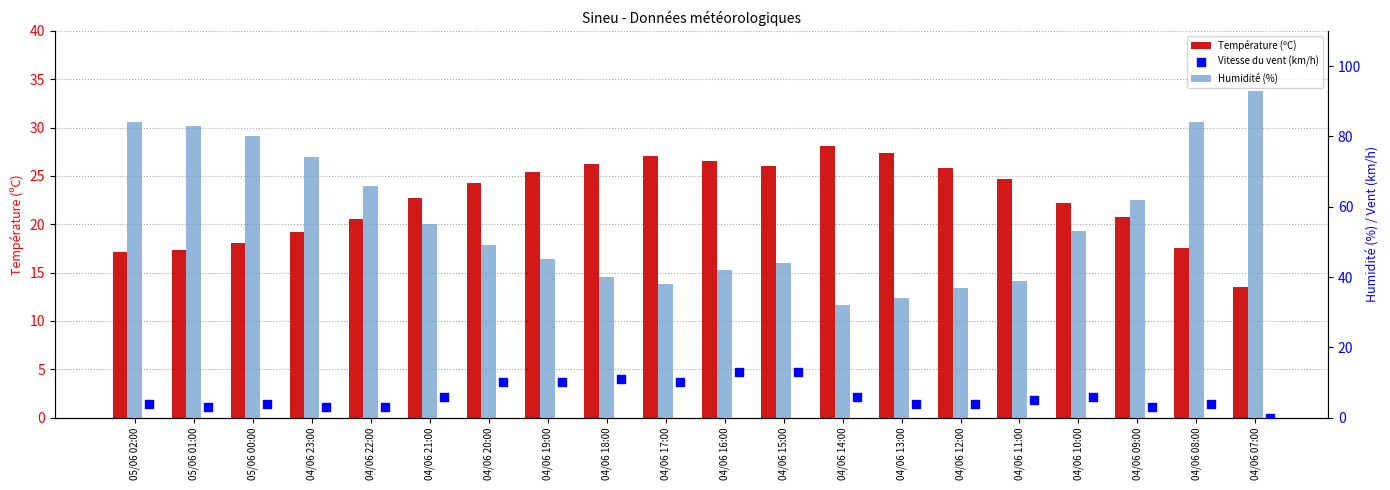

At how many categories does at least one series exceed 18?

20